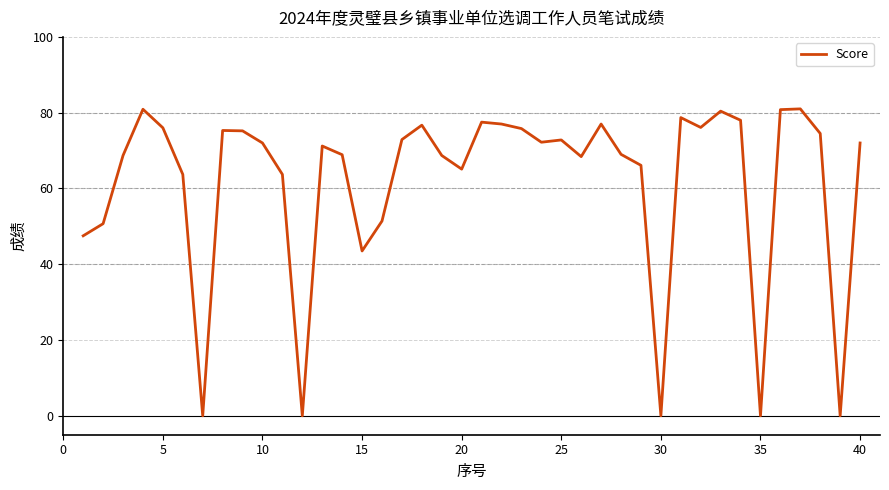

What is the difference between the maximum and minimum values?

81.0